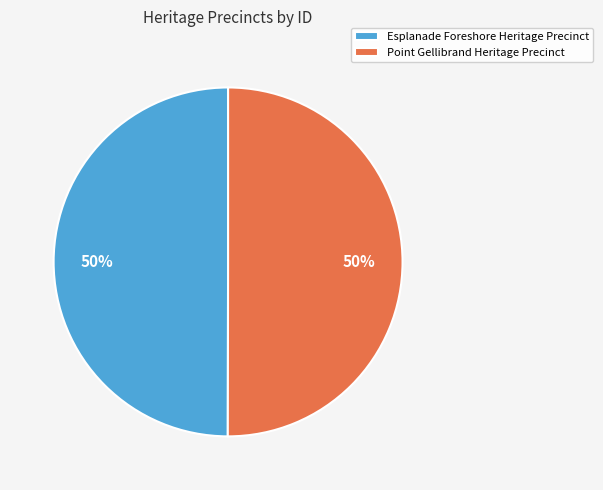

Is it true that Esplanade Foreshore Heritage Precinct is 50% of the pie?

True